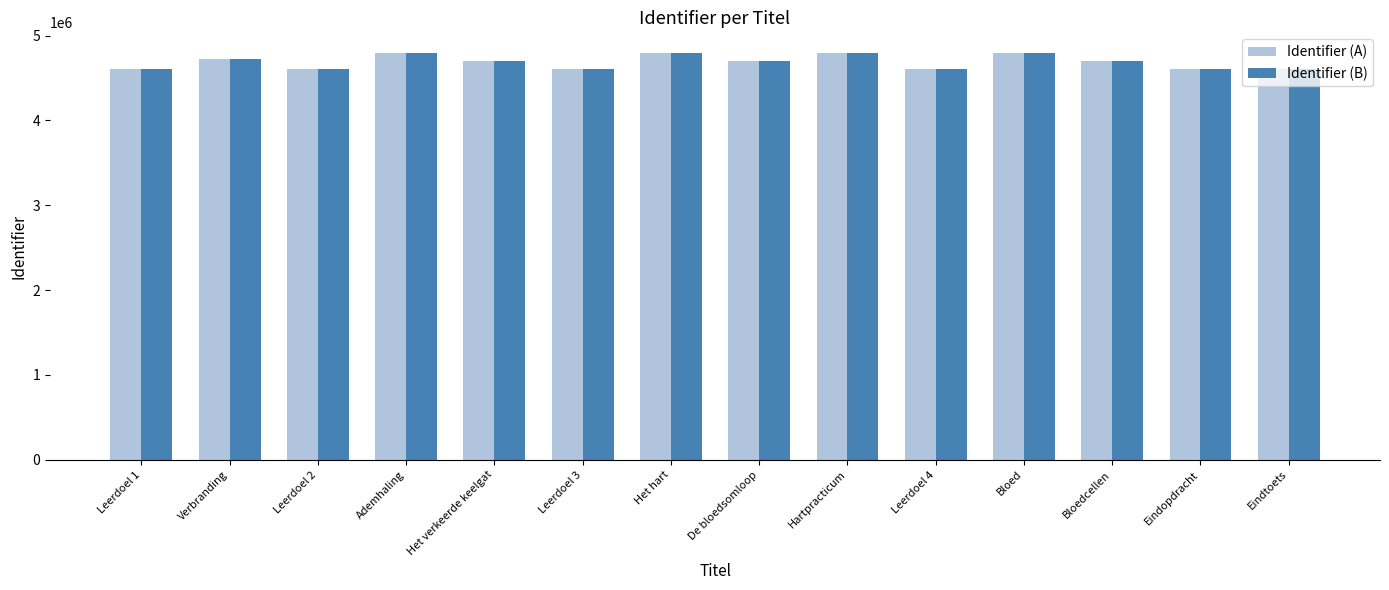

At how many categories does at least one series exceed 4632155?

8